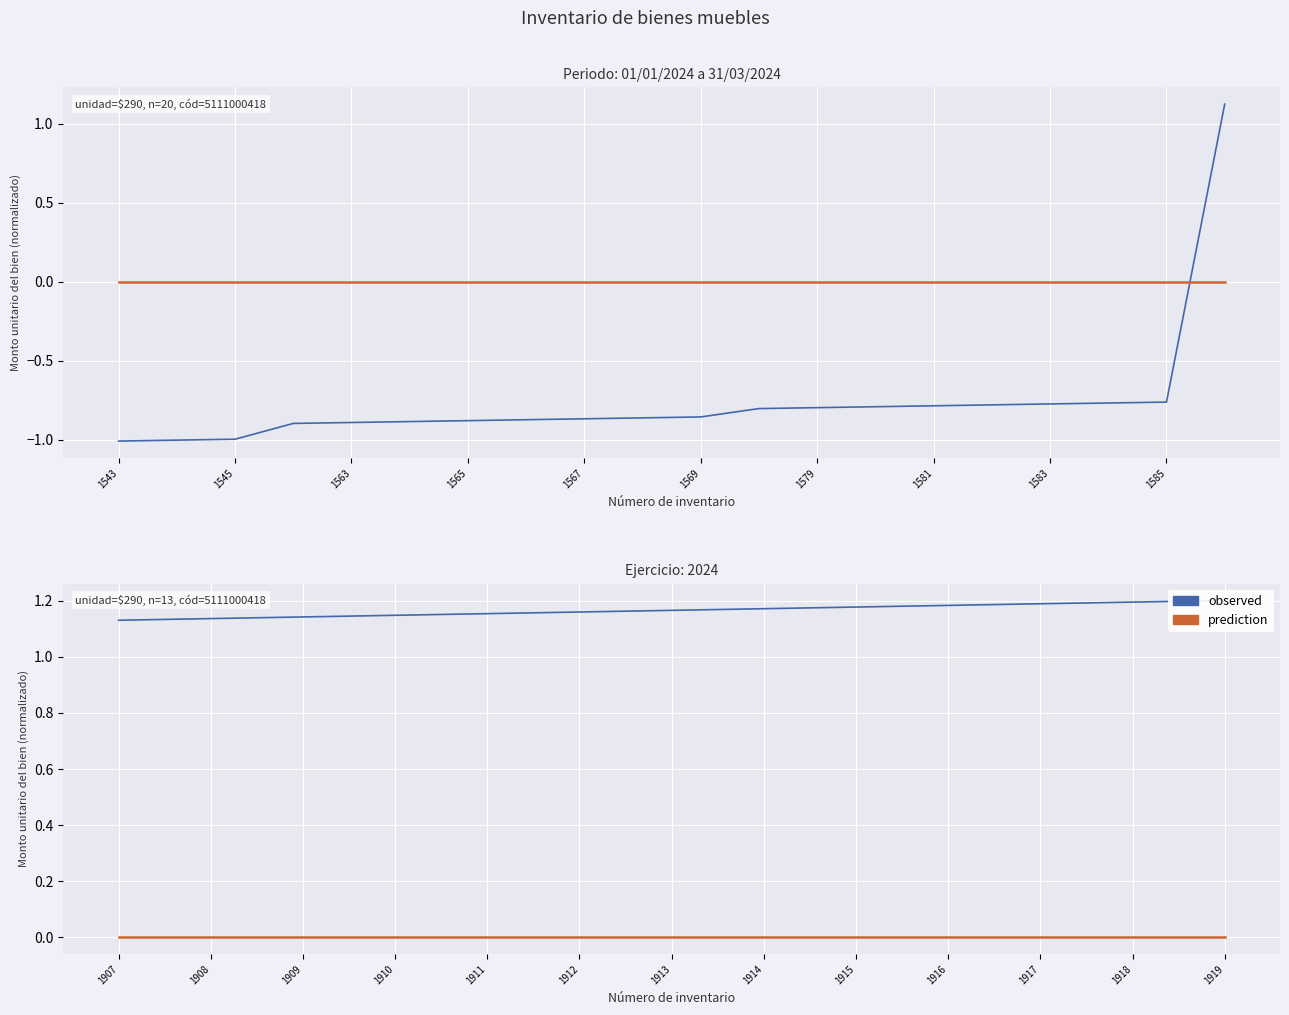

What is the maximum value for observed?

1.2